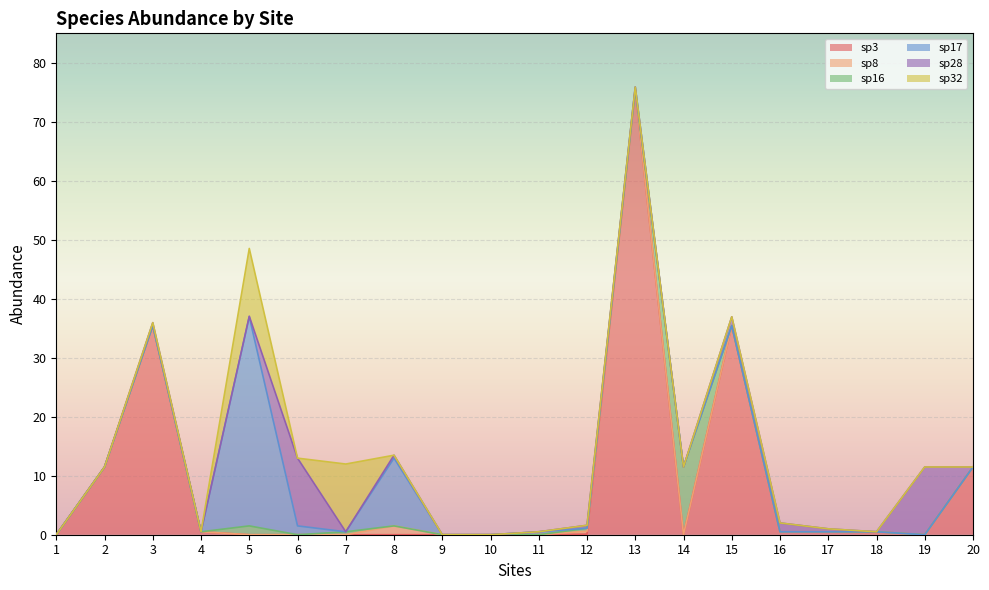

What is the difference between the maximum and minimum values in the sp28 series?

11.5